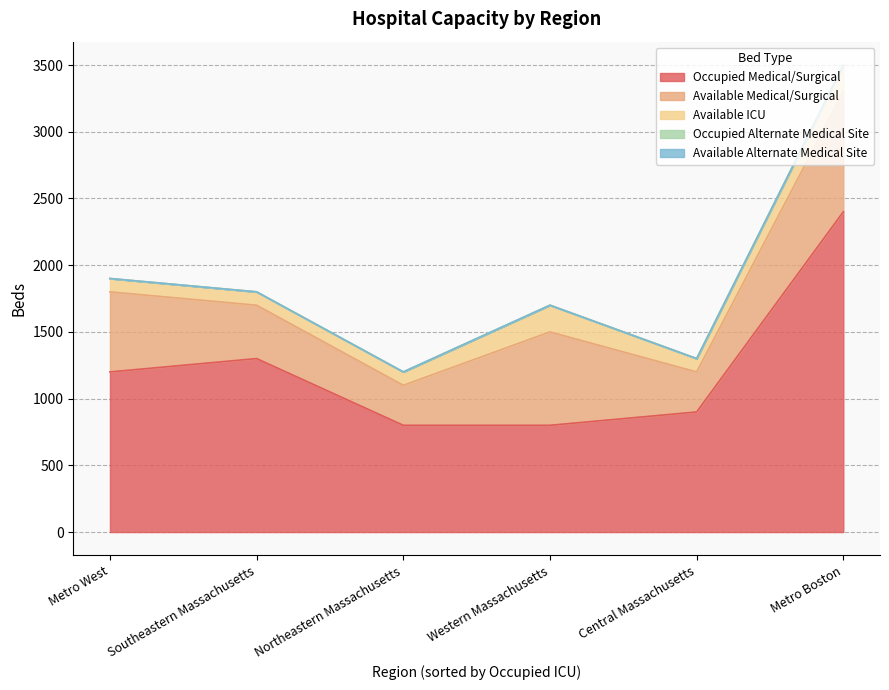

How many values in the Available Medical/Surgical series are below 600?

3